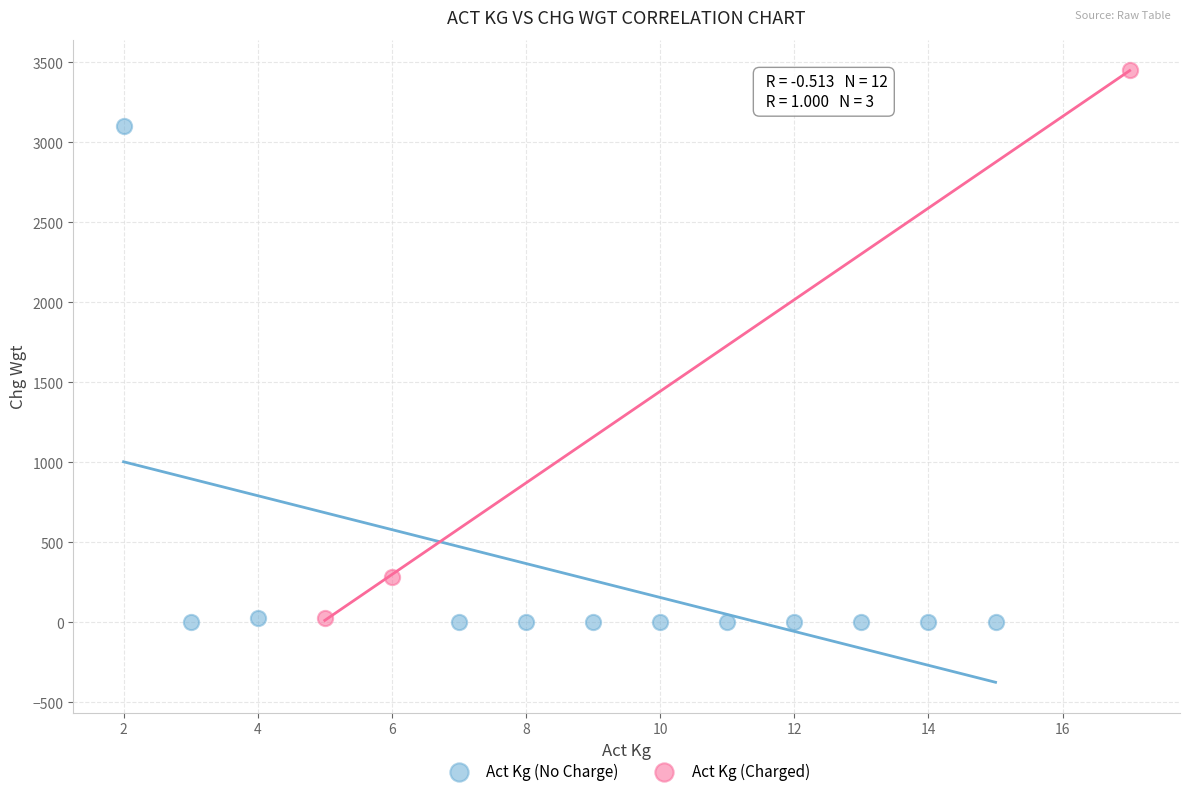

Which series contains the highest Y value?

Act Kg (Charged)